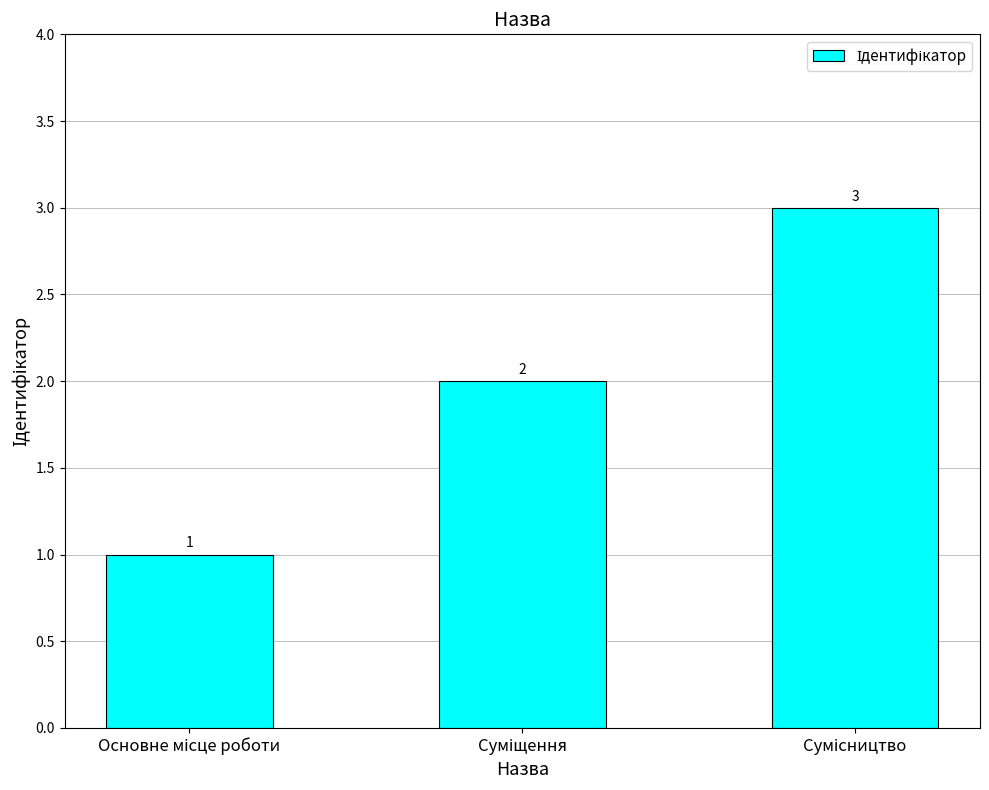

What is the sum of all values?

6